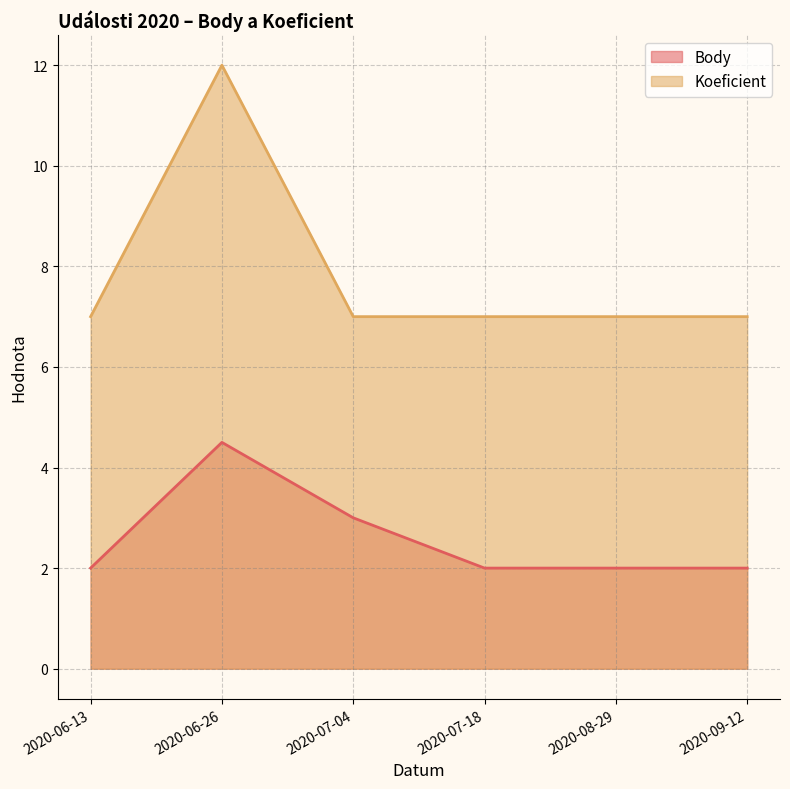

Which has a higher value, 2020-07-04 or 2020-07-18?

2020-07-04